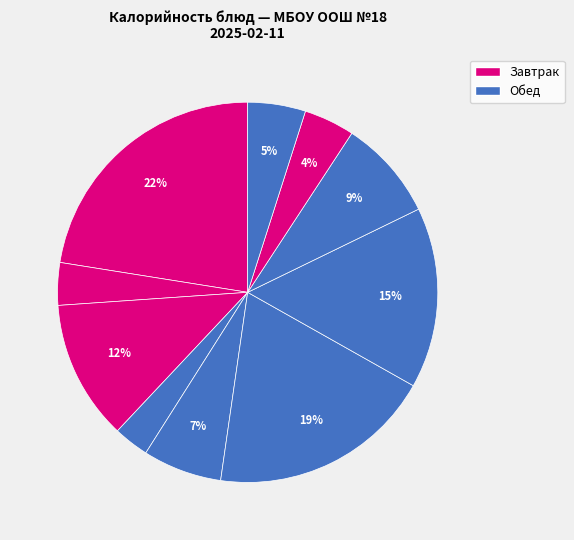

To the nearest percent, what is the difference between the largest and smallest slice percentages?

19%